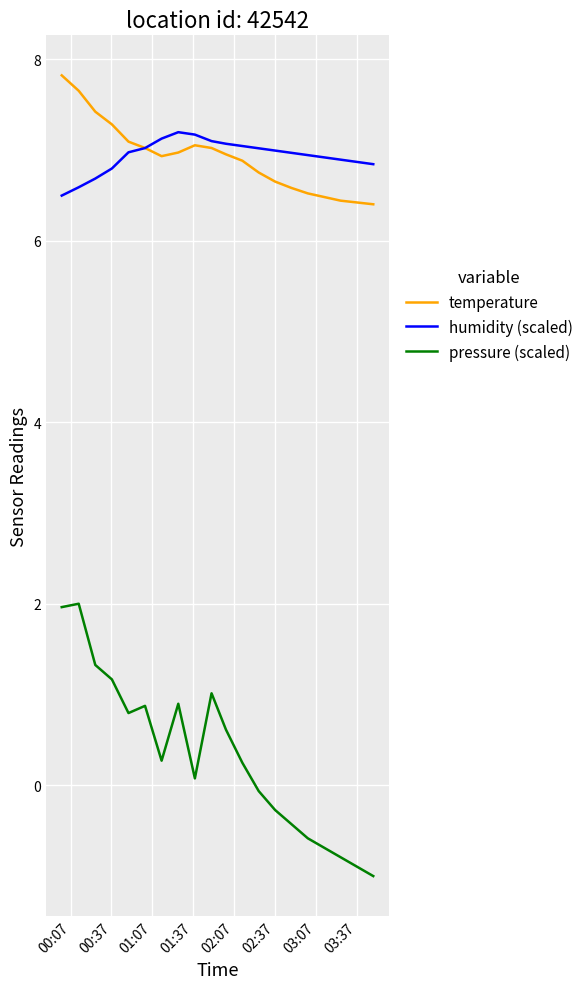

What is the minimum value shown in the chart?

-1.0